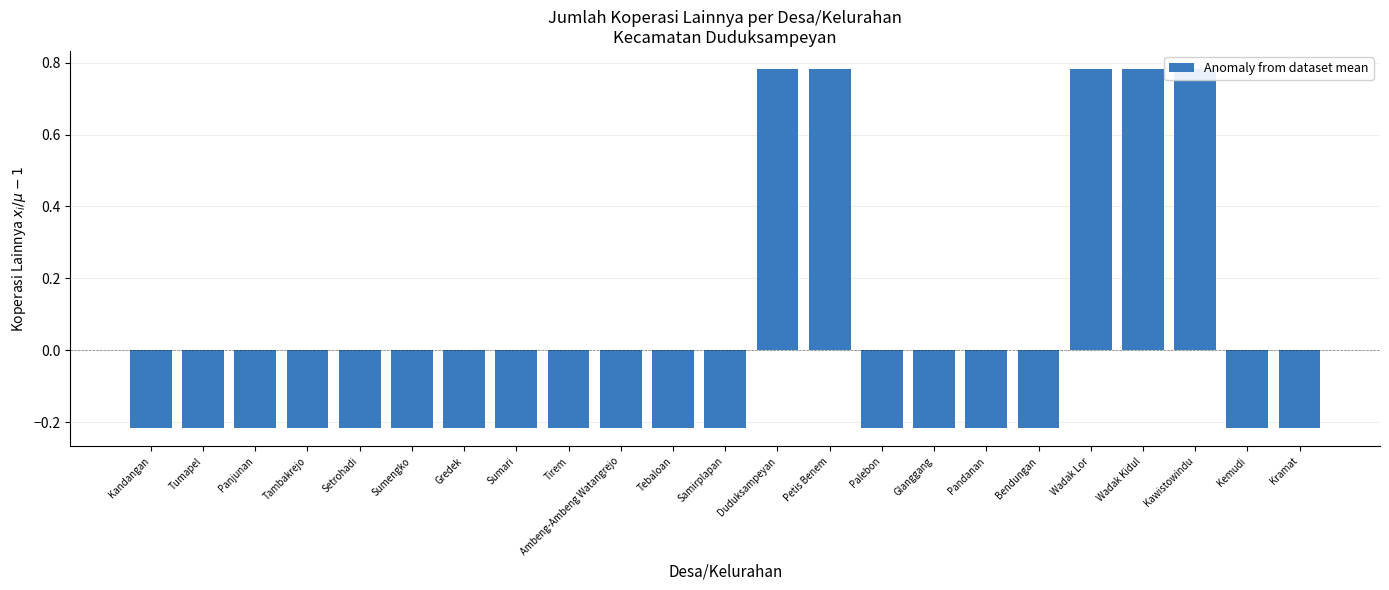

How many data points are less than 0?

18